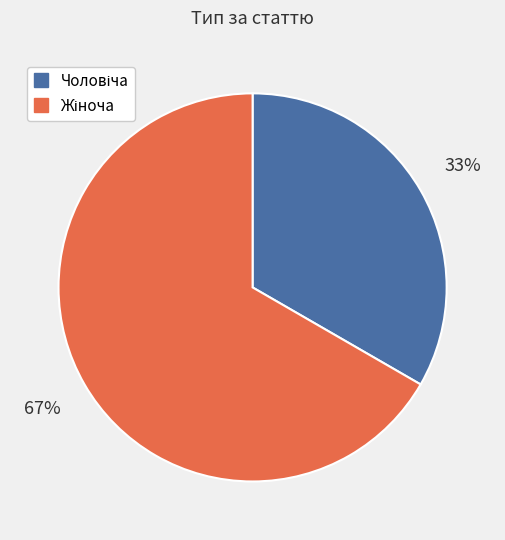

How many slices are in this pie chart?

2